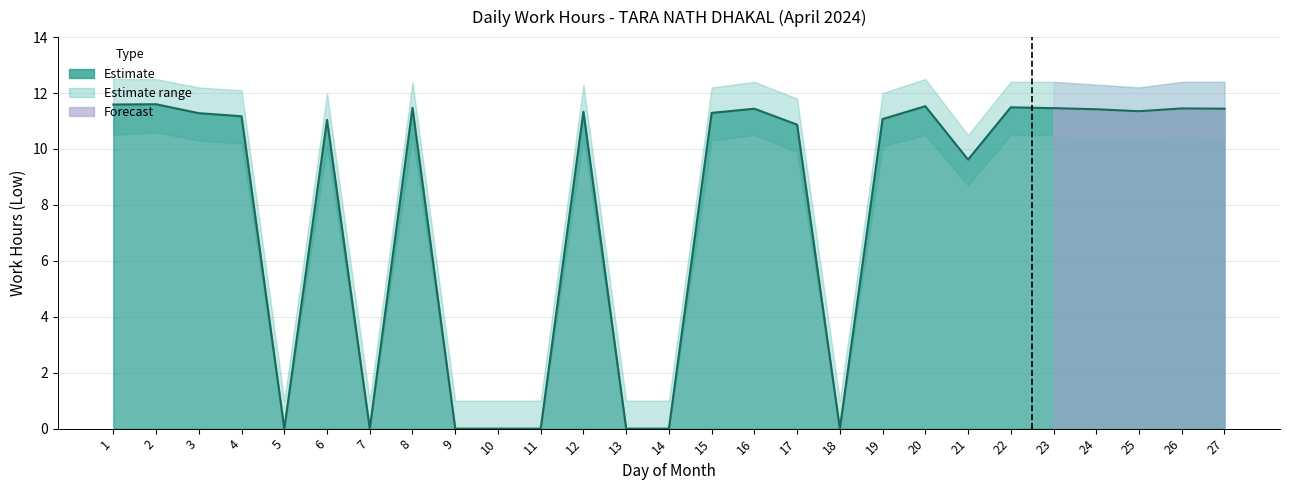

What is the average value of the Upper Estimate series?

8.9